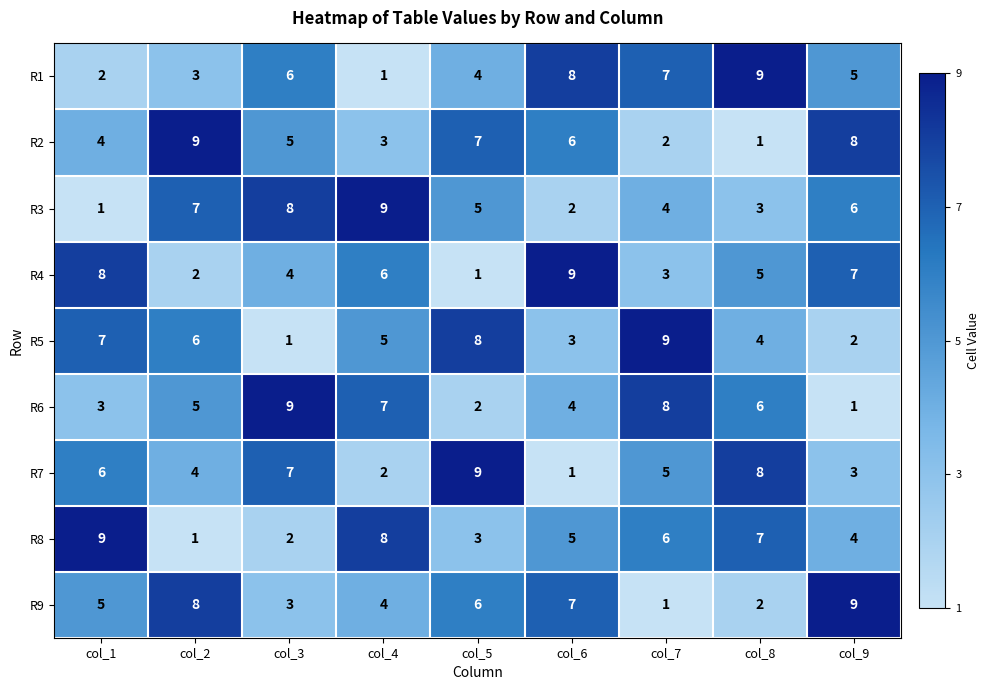

What is the spread (max minus min) of values at col_8?

8